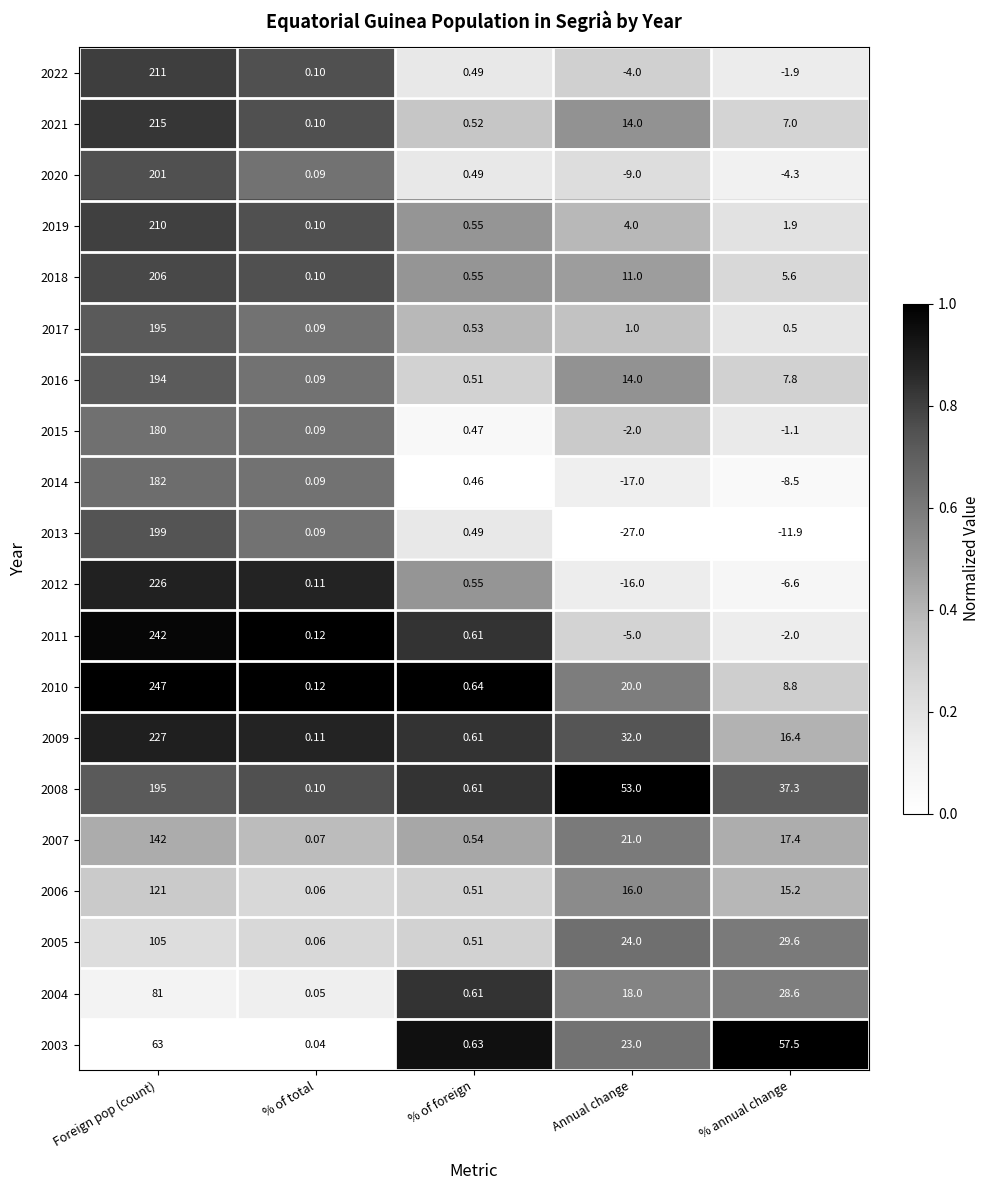

What is the spread (max minus min) of values at % of total?

0.1